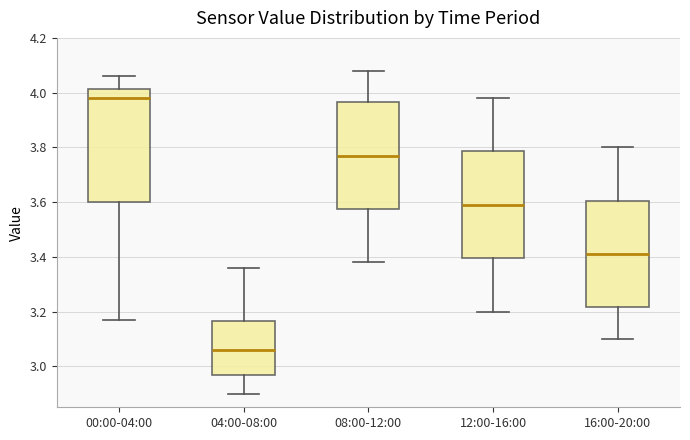

Reading left to right, read every box against the y-axis: the position of its median line, the range the box covers, and the ends of its whiskers. The values are not printed on the chart, so give them approximately, as read against the axis.

00:00-04:00: median 3.98, box 3.60 to 4.02, whiskers 3.18 to 4.06
04:00-08:00: median 3.06, box 2.96 to 3.16, whiskers 2.90 to 3.36
08:00-12:00: median 3.78, box 3.58 to 3.96, whiskers 3.38 to 4.08
12:00-16:00: median 3.60, box 3.40 to 3.78, whiskers 3.20 to 3.98
16:00-20:00: median 3.42, box 3.22 to 3.60, whiskers 3.10 to 3.80